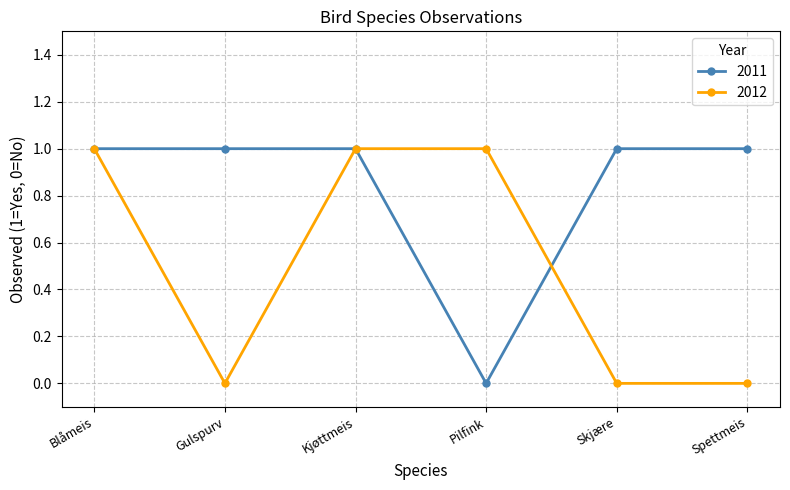

Reading right to left, transcribe all the data shown in this chart.

2011: 1	1	0	1	1	1
2012: 0	0	1	1	0	1